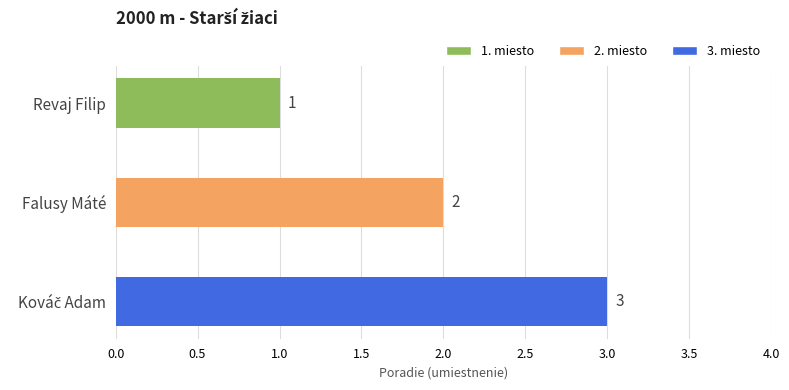

How many values are between 1 and 3?

3